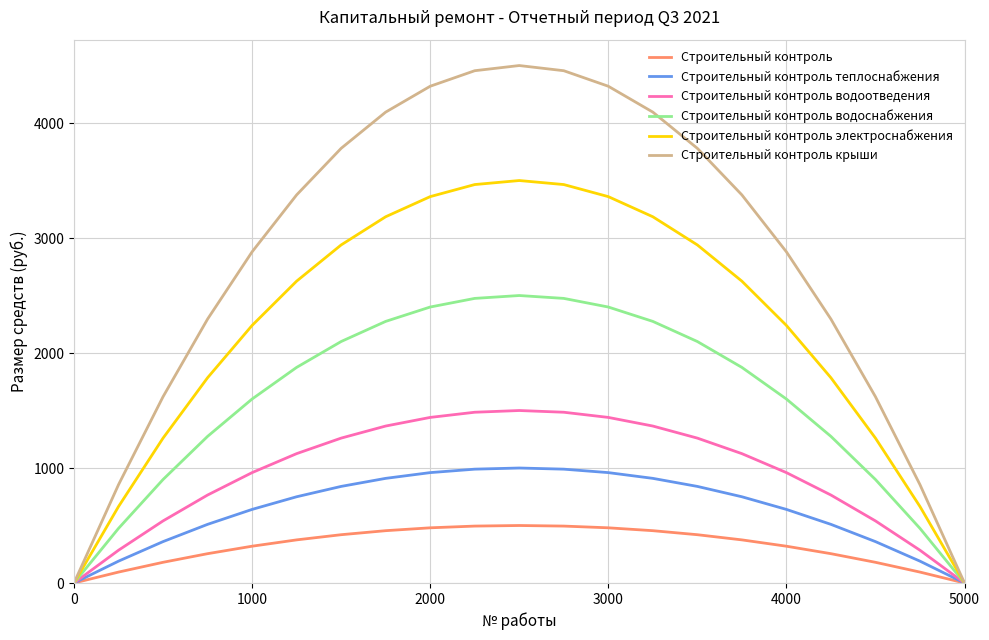

What is the average value of the Строительный контроль водоотведения series?

950.0